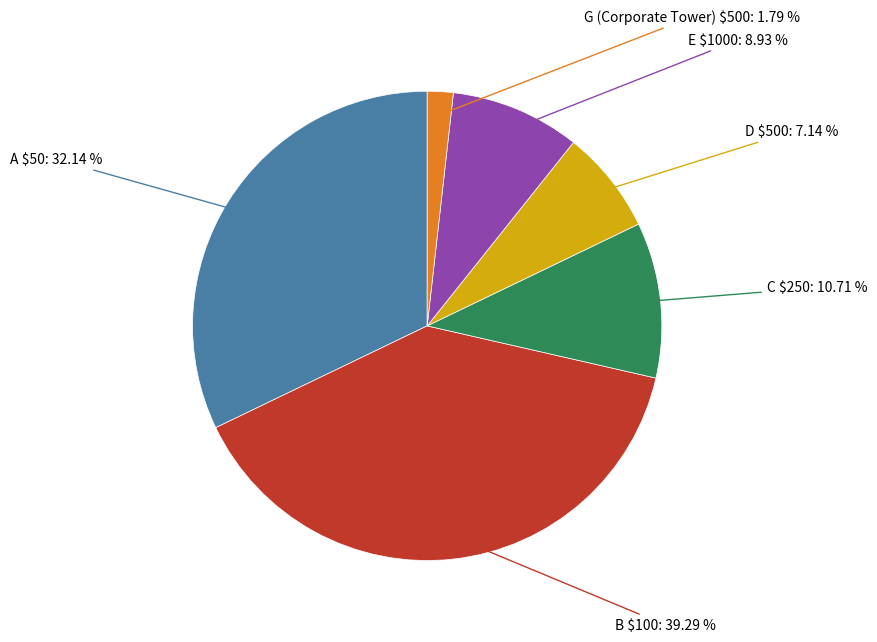

Does any single category account for the majority?

No